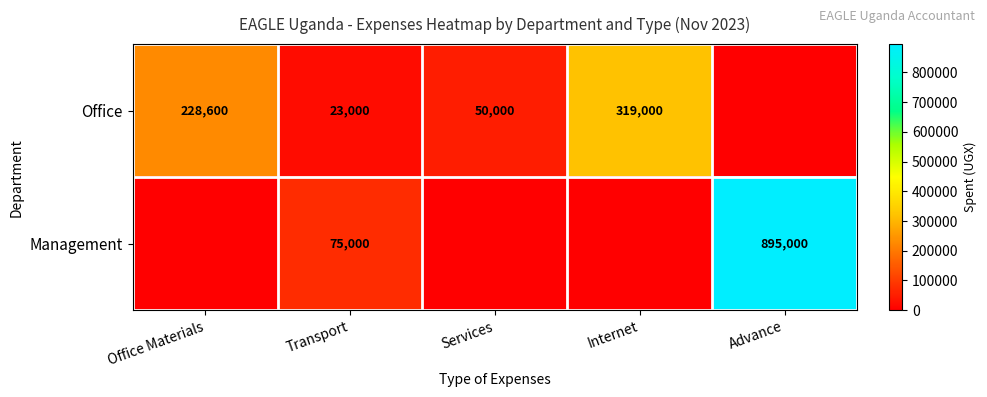

What is the difference between the Office values at Office Materials and Transport?

205600